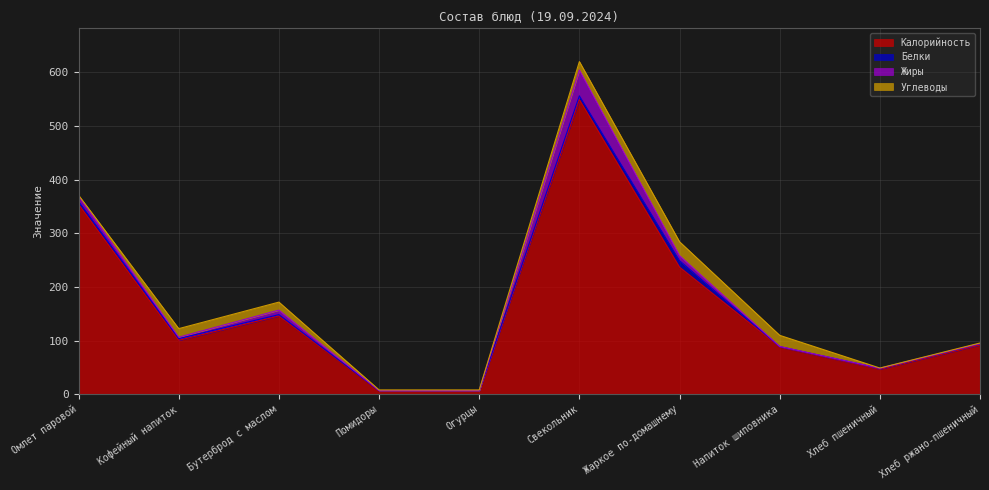

Which series ends up on top after the final intersection of Жиры and Белки?

Белки